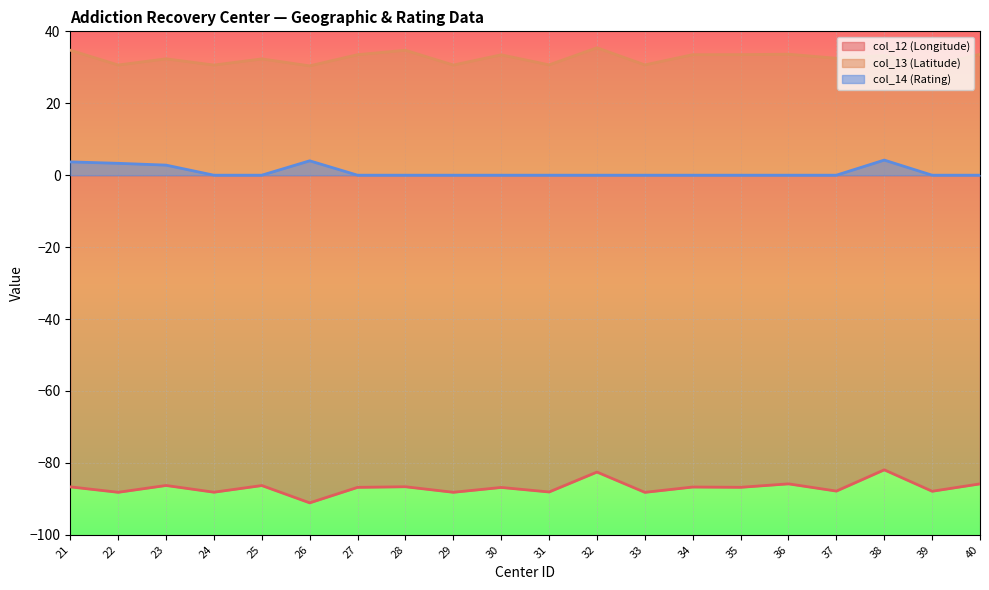

At which category is the sum across all series the highest?

38